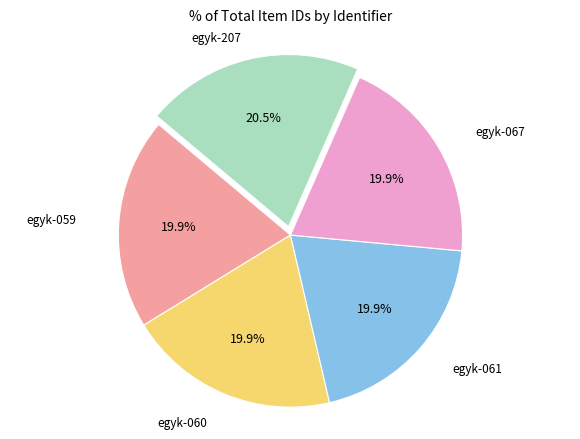

Is there a majority slice in this chart?

No